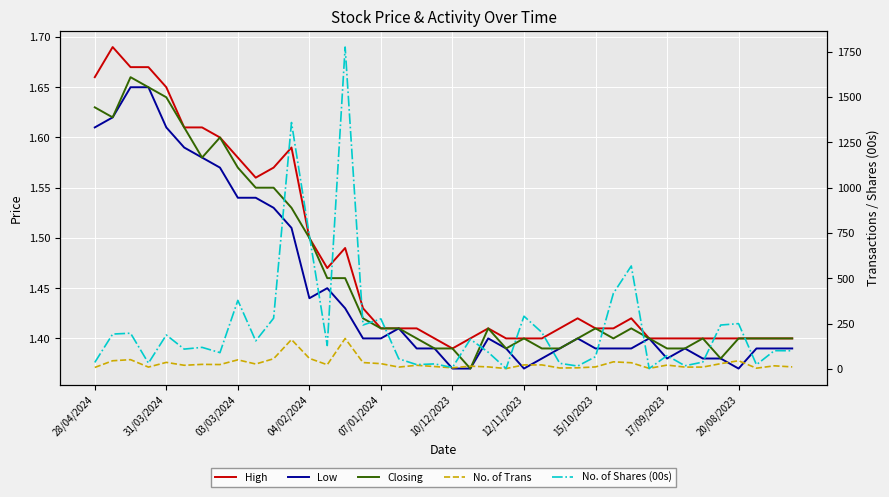

Which series has the largest range (max minus min)?

No. of Shares (00s)